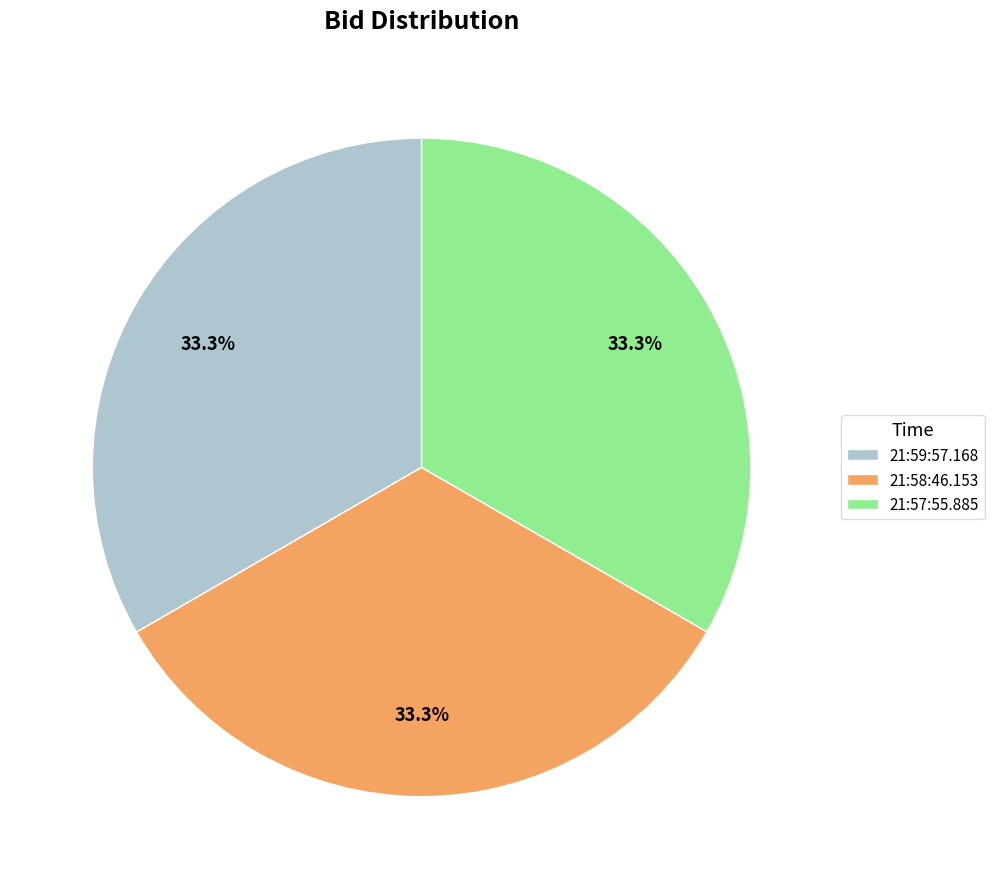

To the nearest percent, what percentage of the pie is 21:58:46.153?

33%